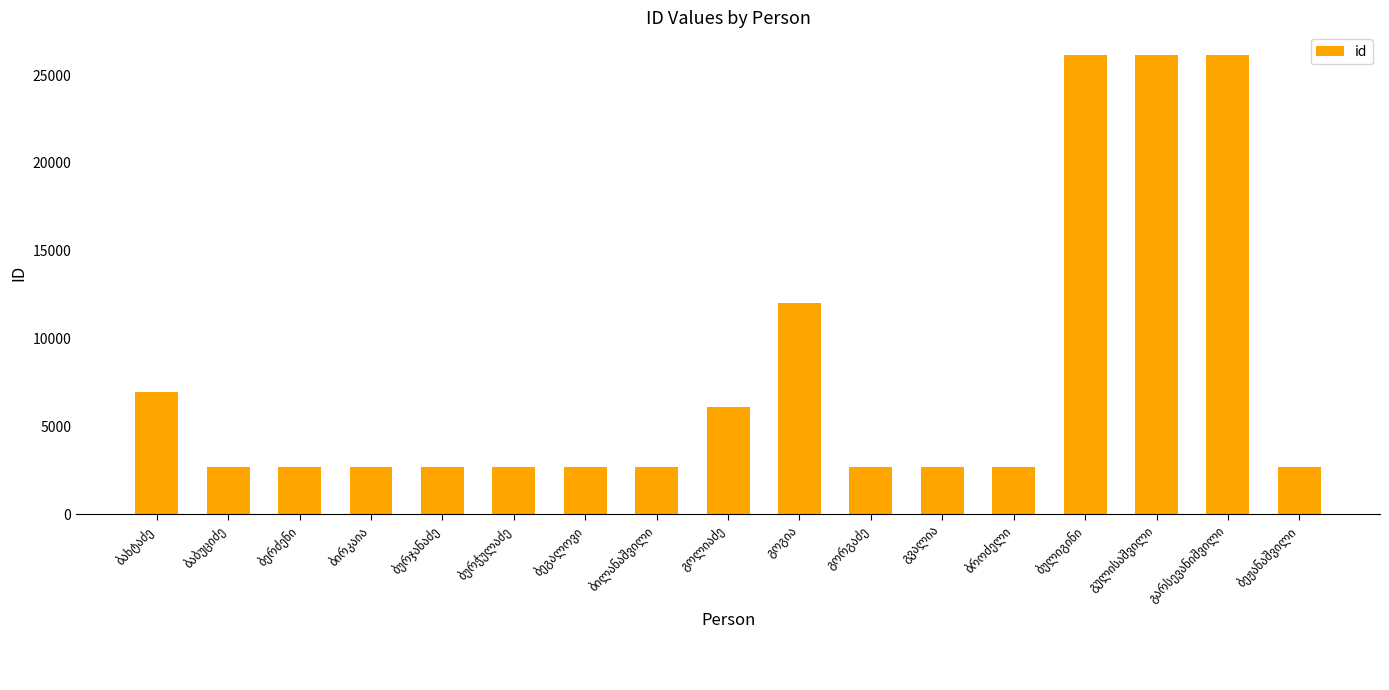

What is the value of the 4th bar from the left?

2681